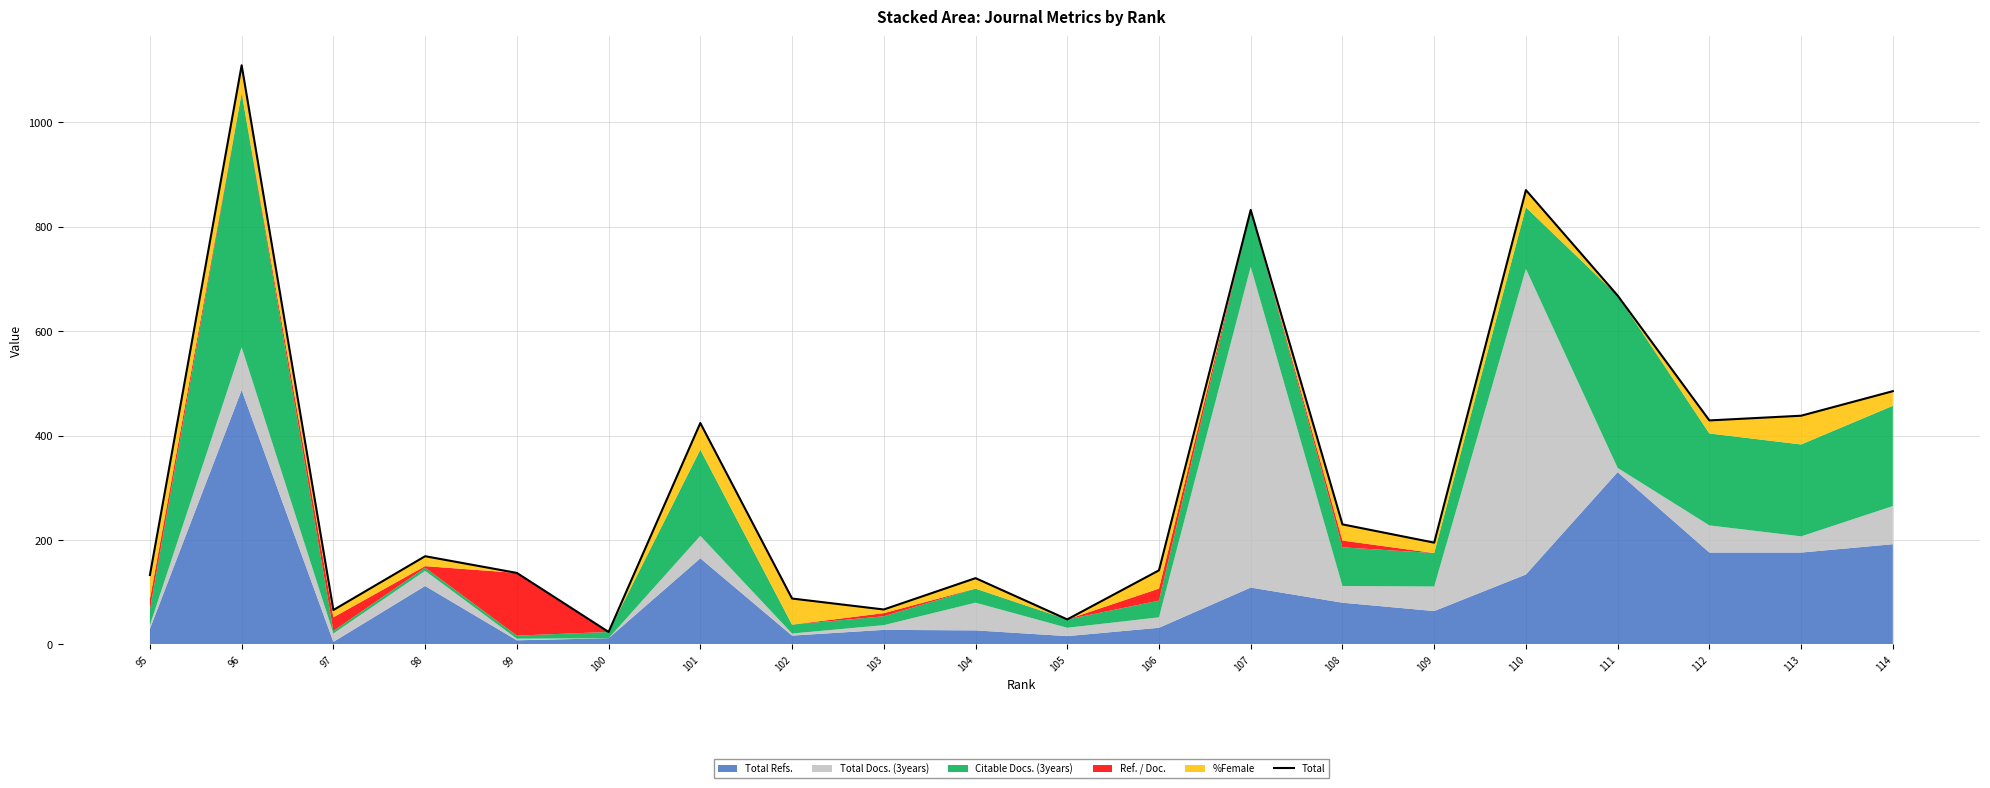

Where is the first local maximum?

110